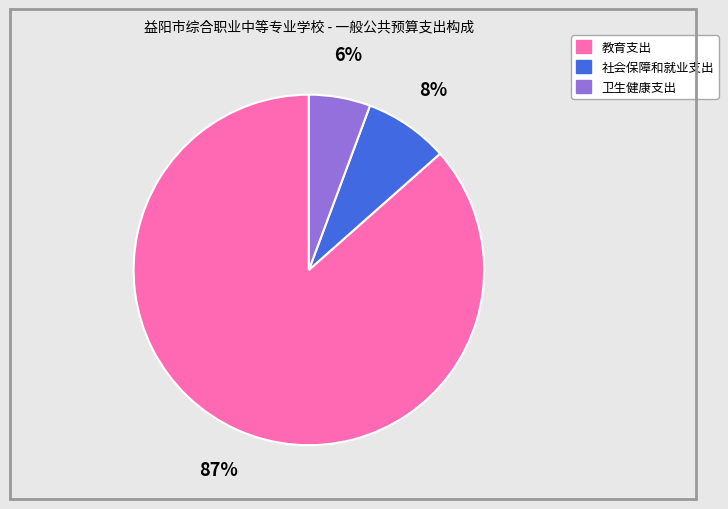

How many segments does this pie chart have?

3